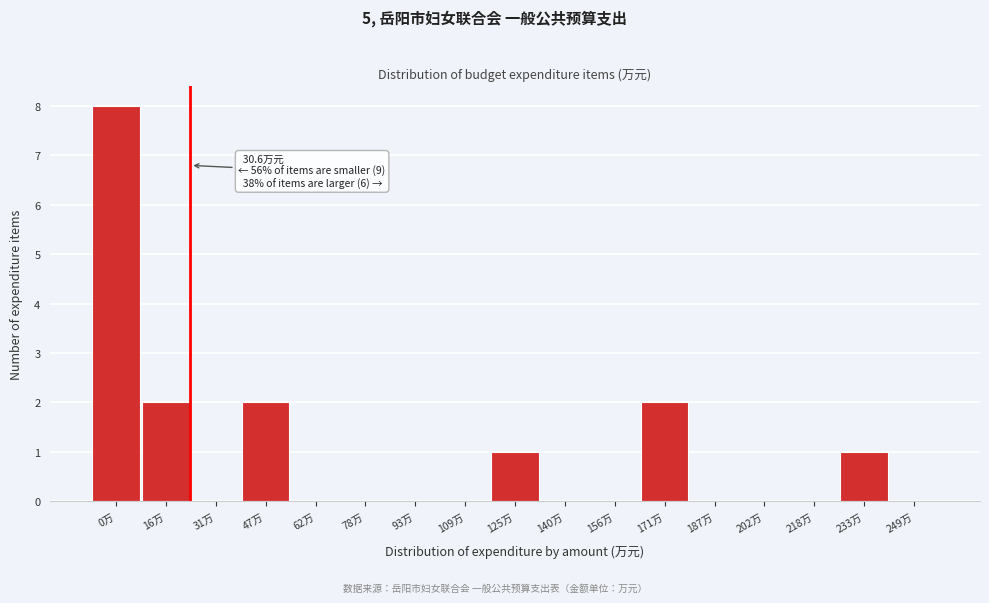

Reading left to right, extract all data points from this chart.

0万=8	16万=2	31万=0	47万=2	62万=0	78万=0	93万=0	109万=0	125万=1	140万=0	156万=0	171万=2	187万=0	202万=0	218万=0	233万=1	249万=0